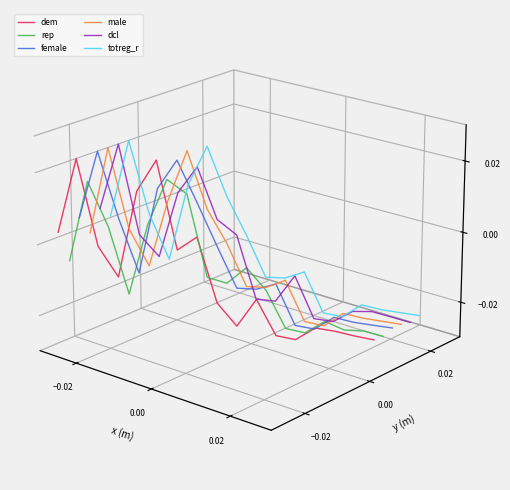

Which series has the largest total across all categories?

totreg_r